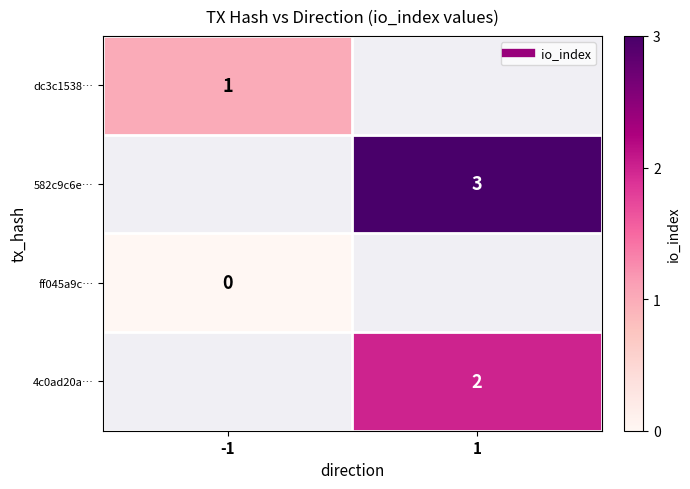

Which series has the widest spread of values?

dc3c1538…